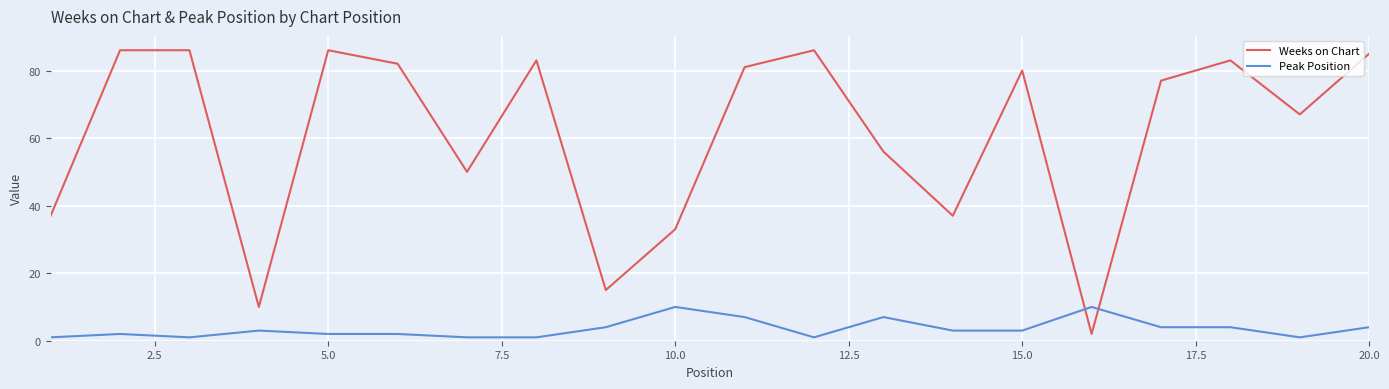

What is the maximum value for Peak Position?

10